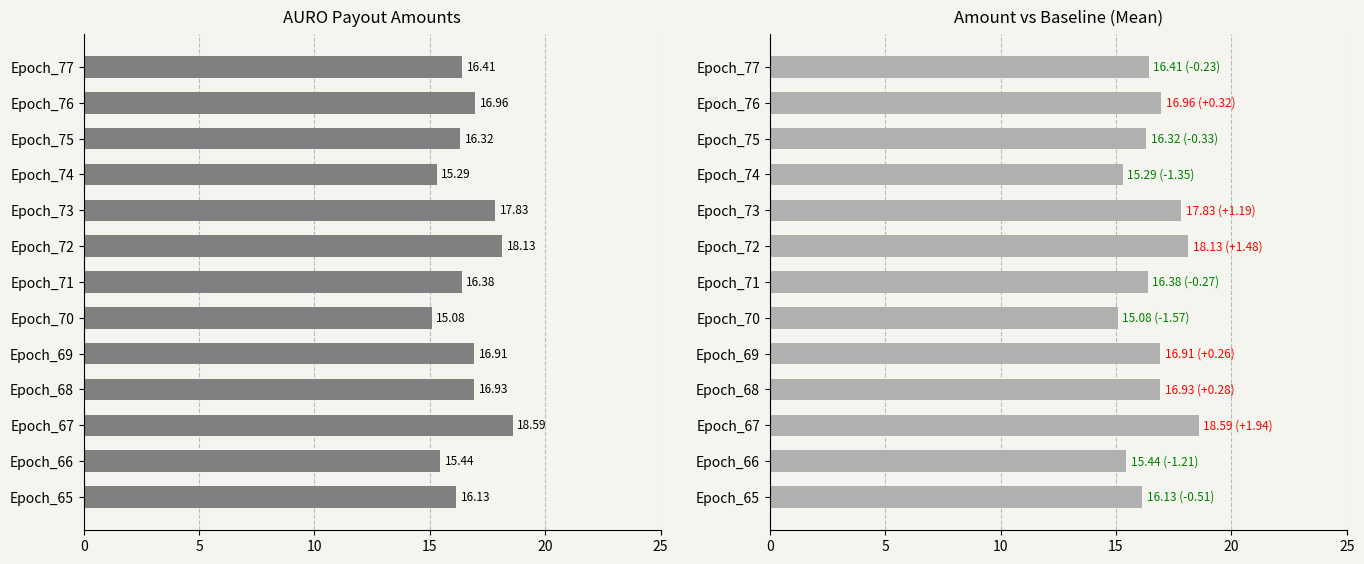

Is it true that the value at Epoch_75 is 27.4?

False